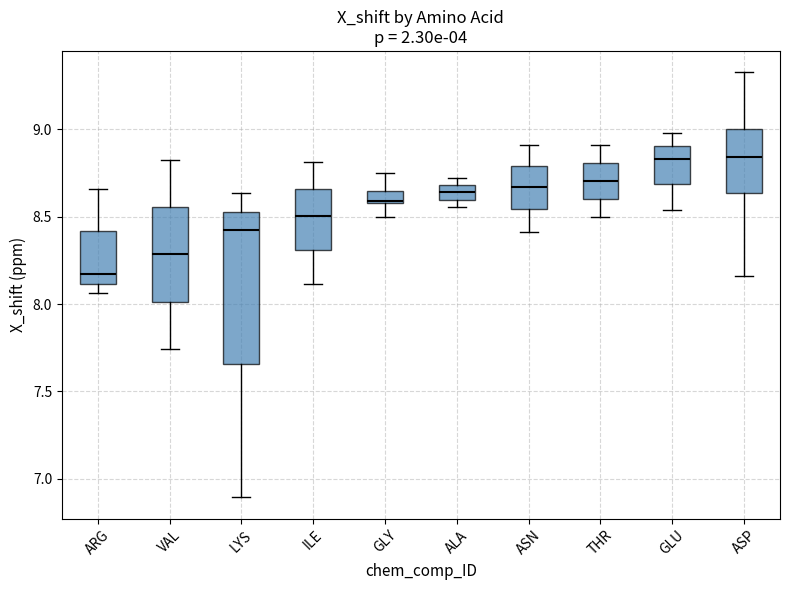

Which box is the tallest, from its lower edge to its upper edge?

LYS